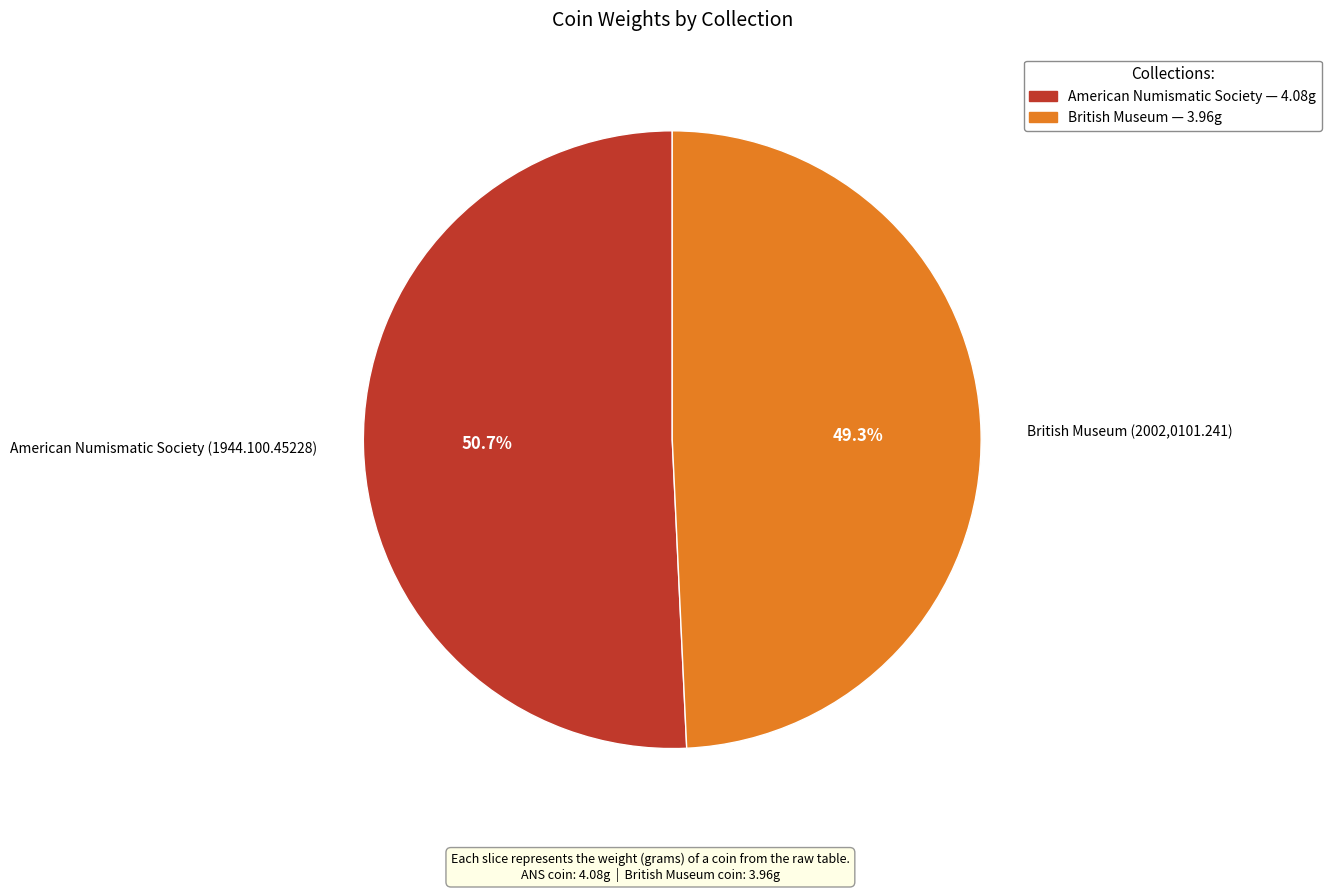

Which slice is the largest?

American Numismatic Society (1944.100.45228)